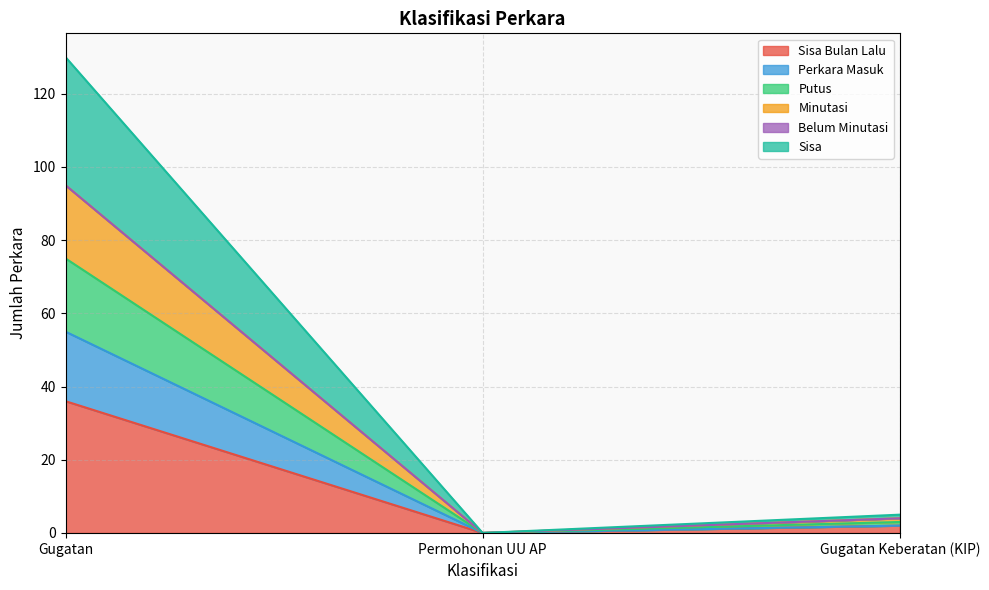

Which series has the largest range (max minus min)?

Sisa